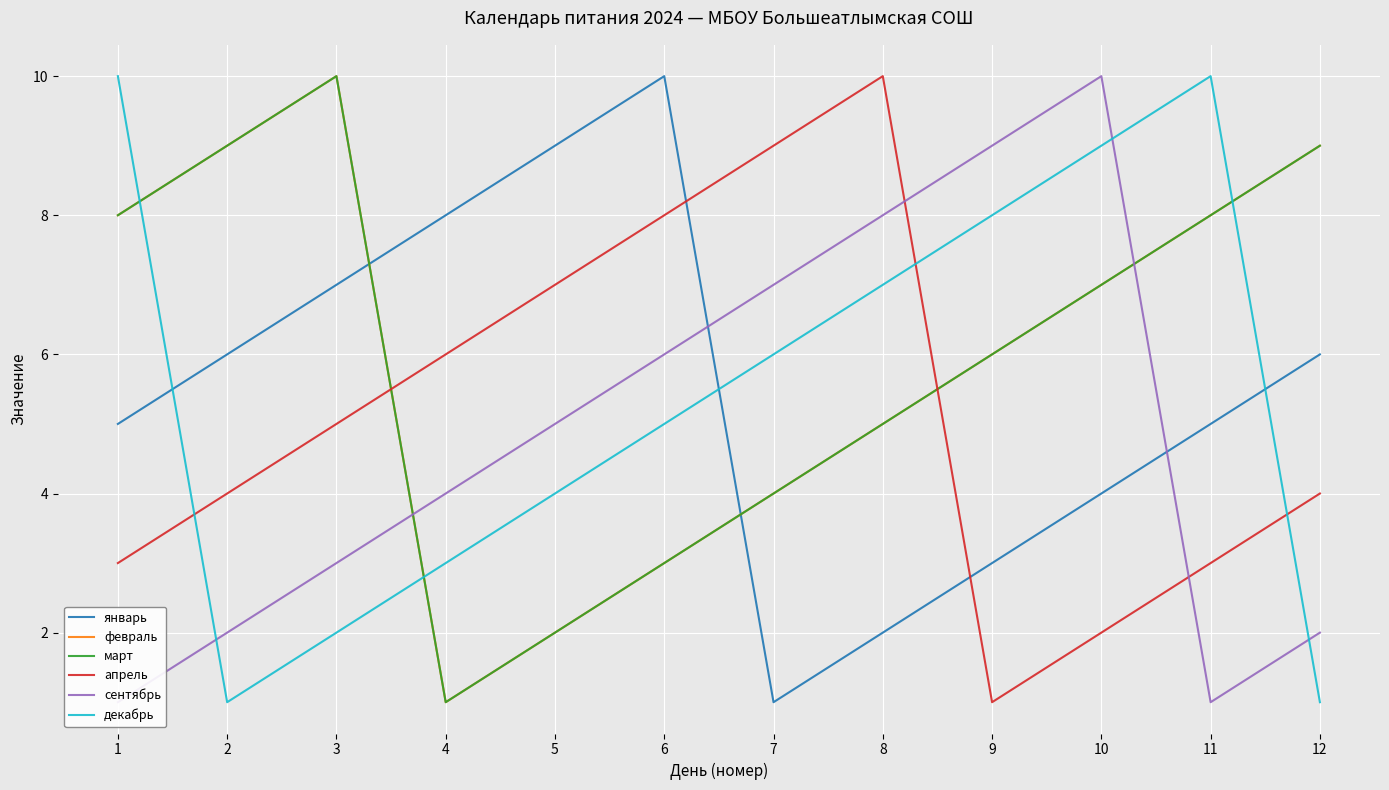

Which has a higher value, 11 or 5?

5